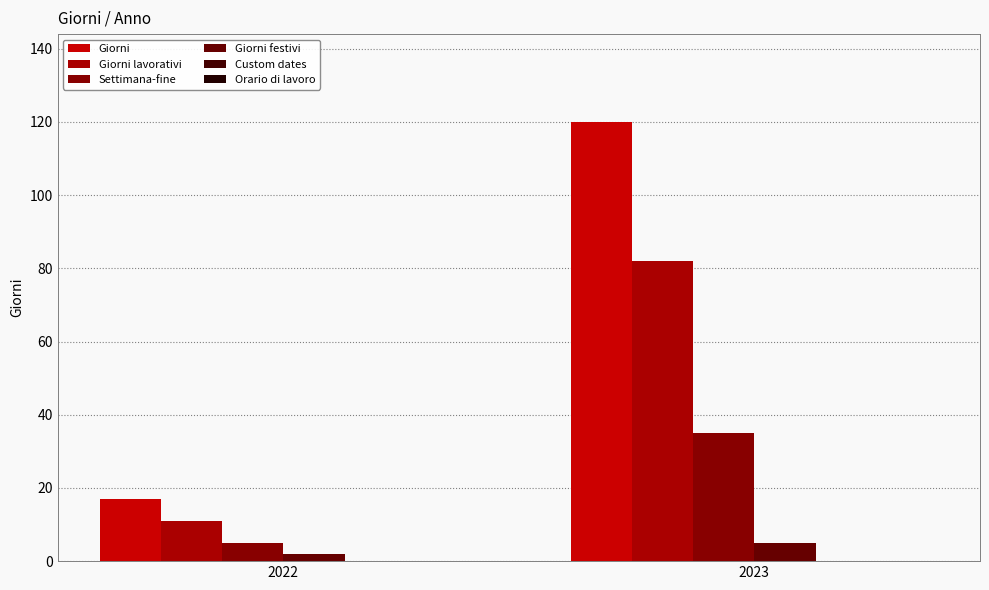

Which series has the largest total across all categories?

Giorni